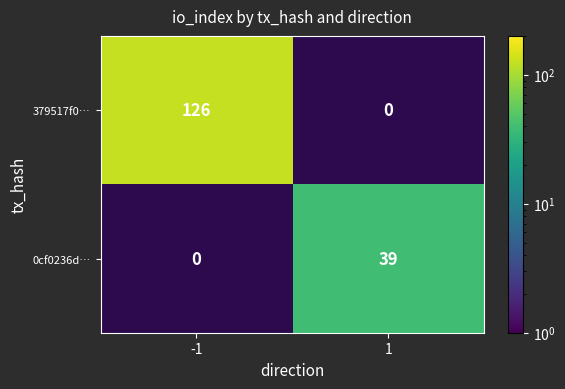

Is the value of 0cf0236d… at 1 greater than the value of 379517f0… at -1?

No